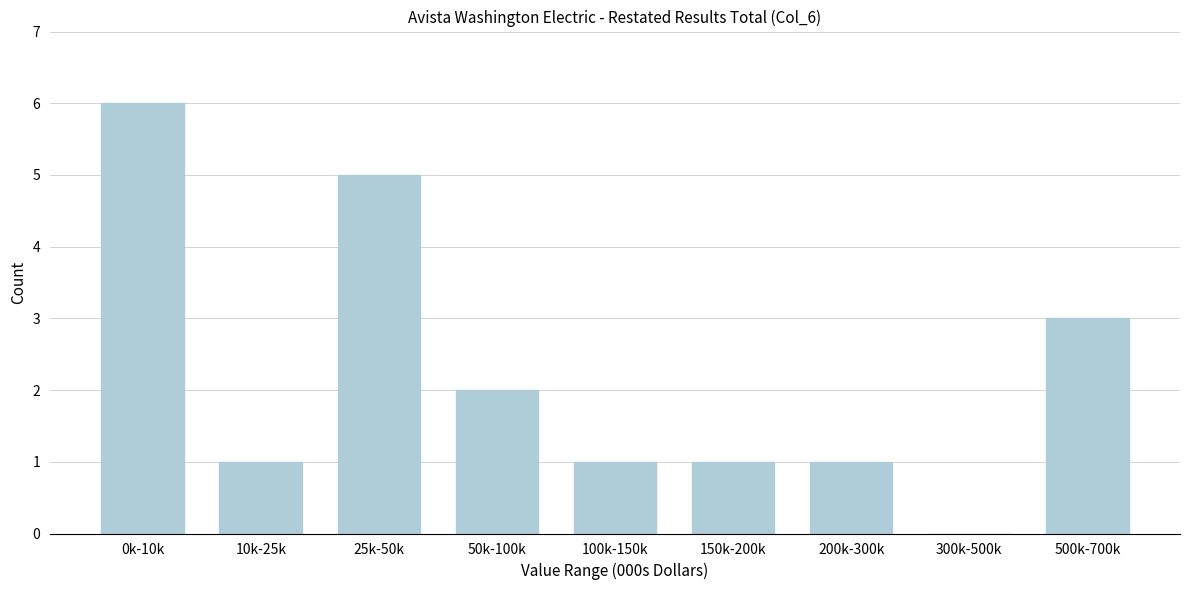

Reading right to left, list all the values displayed in this chart.

500k-700k=3	300k-500k=0	200k-300k=1	150k-200k=1	100k-150k=1	50k-100k=2	25k-50k=5	10k-25k=1	0k-10k=6